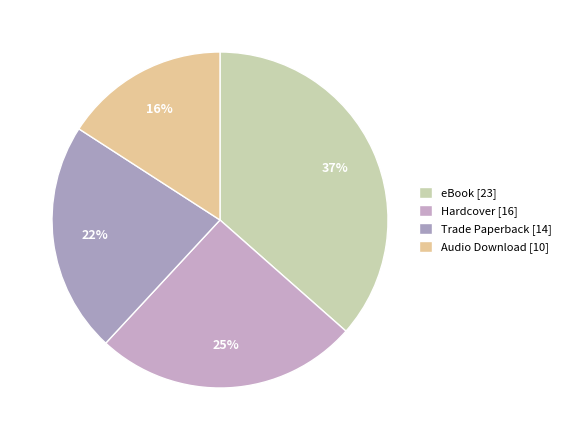

To the nearest percent, what portion does Trade Paperback represent?

22%